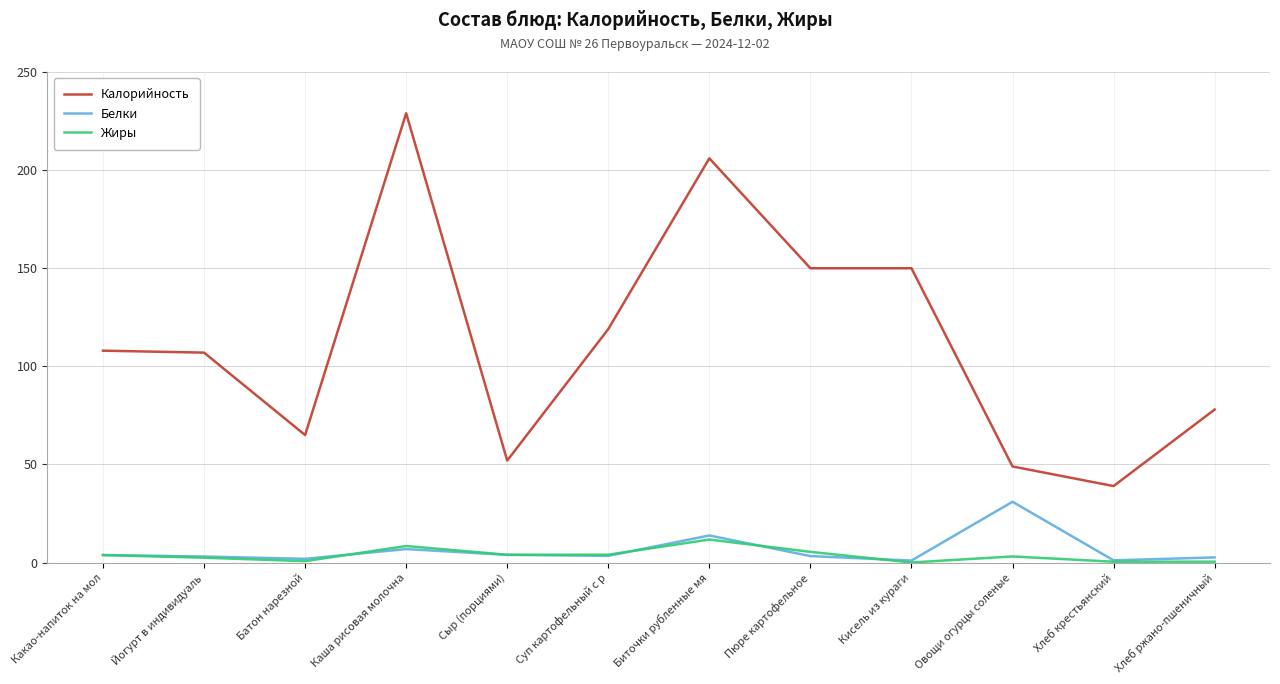

True or false: Калорийность has a value of 150.0 at Пюре картофельное.

True